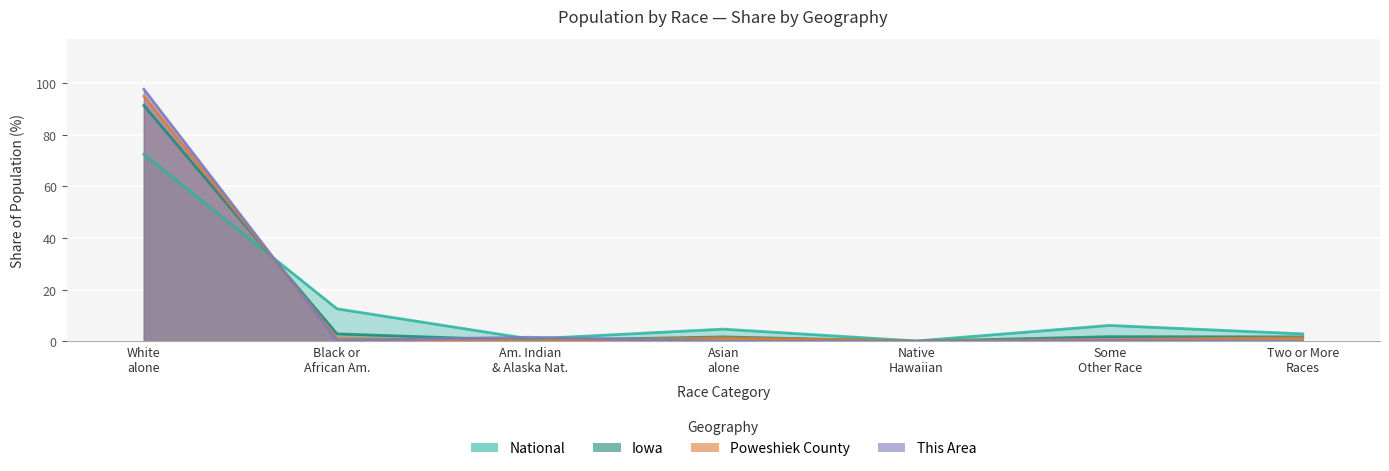

How many lines are shown in the chart?

4